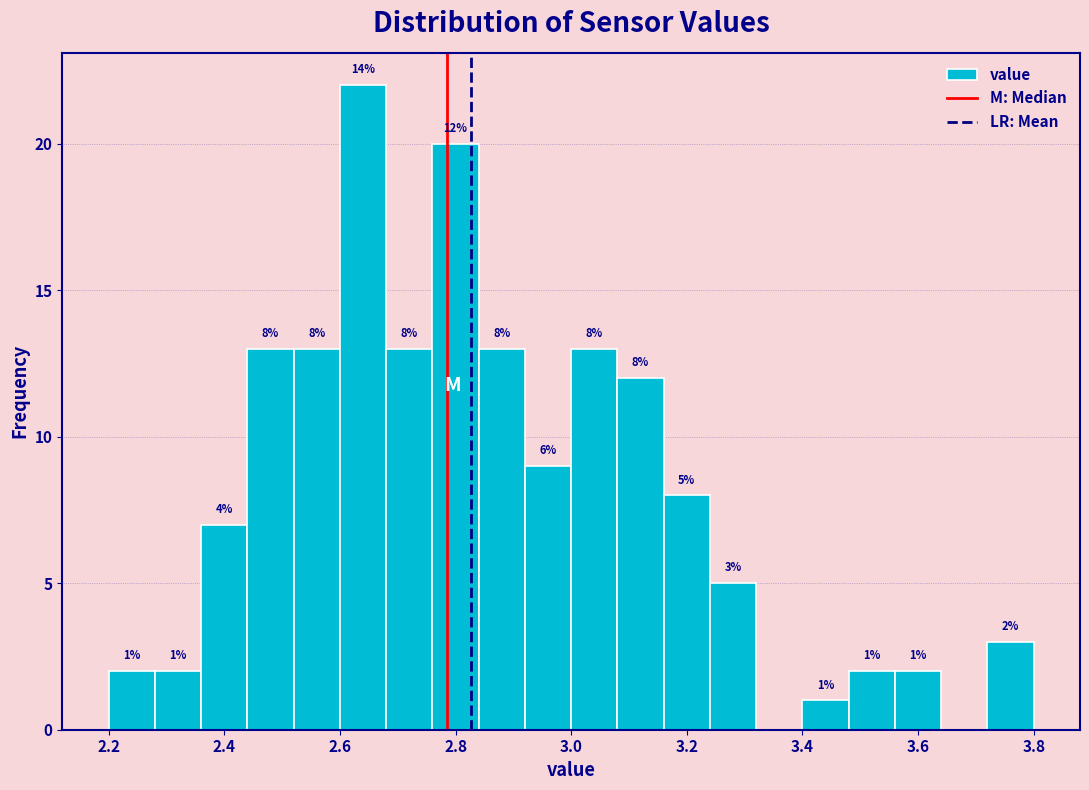

Which range on the x-axis has the tallest bar?

2.60 to 2.68